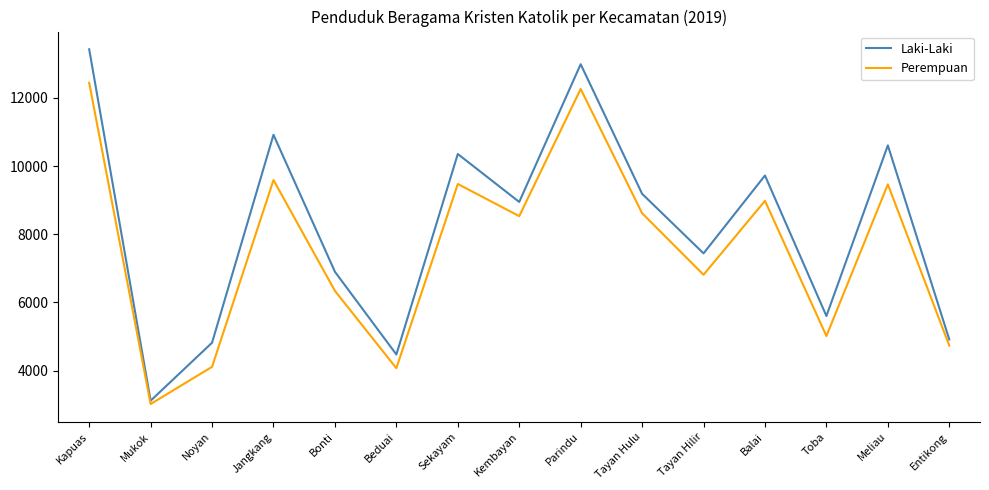

True or false: Perempuan has more than 0 points higher than both neighbors.

True